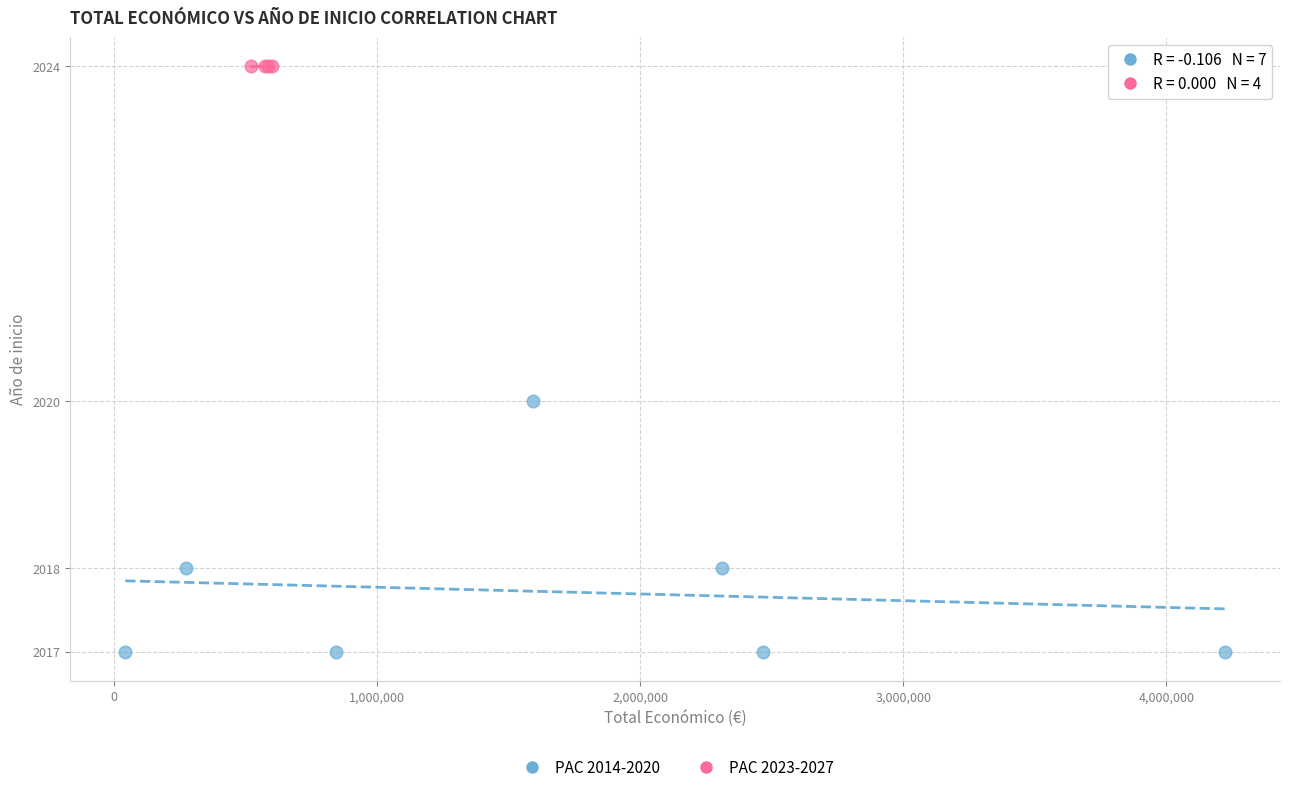

Which series contains the lowest Y value?

PAC 2014-2020